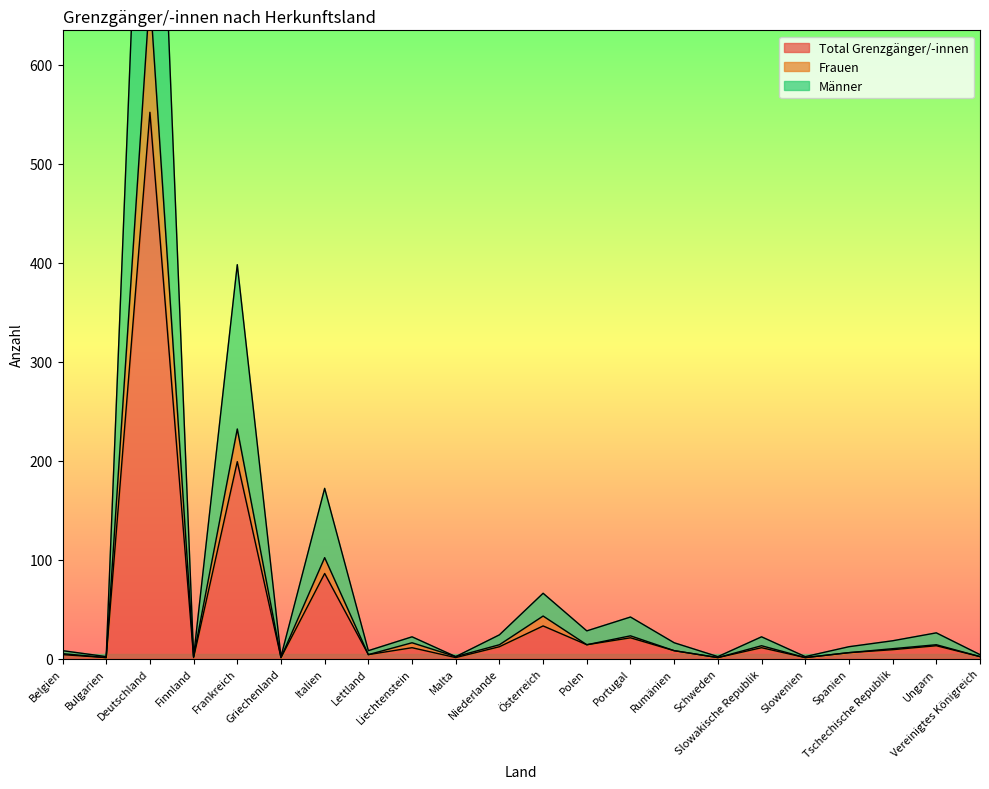

True or false: Frauen has more than 1 interior local peaks.

True